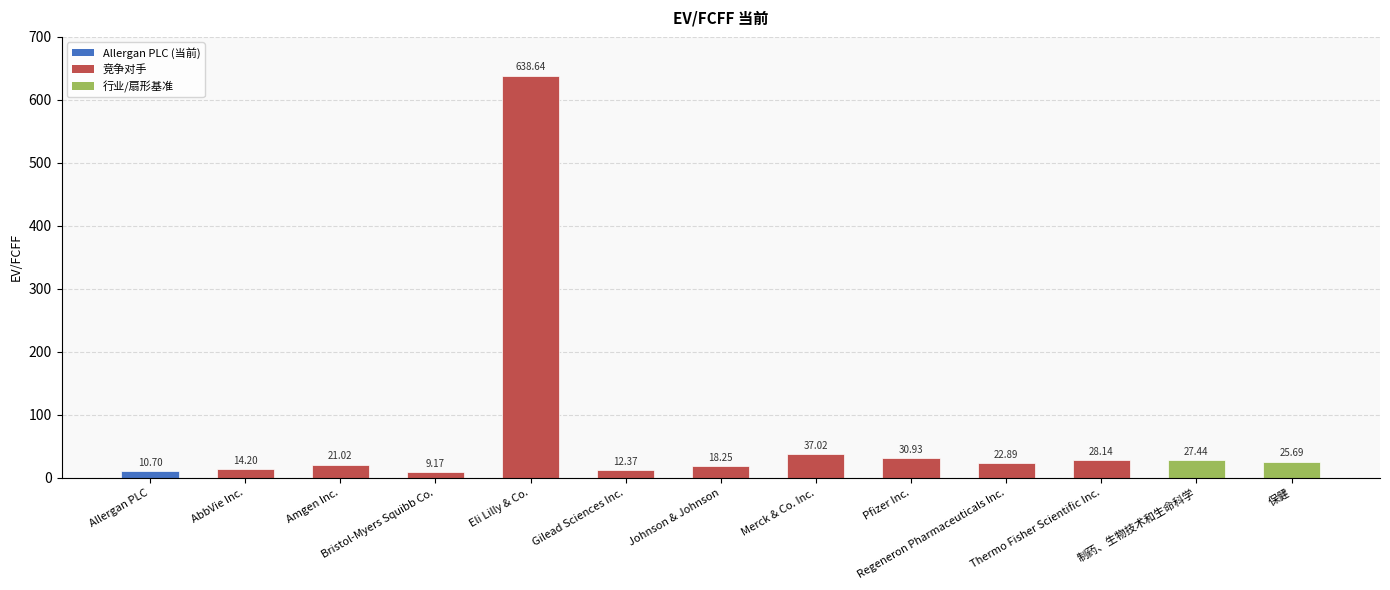

Where is the data nearest to the value 323?

Merck & Co. Inc.